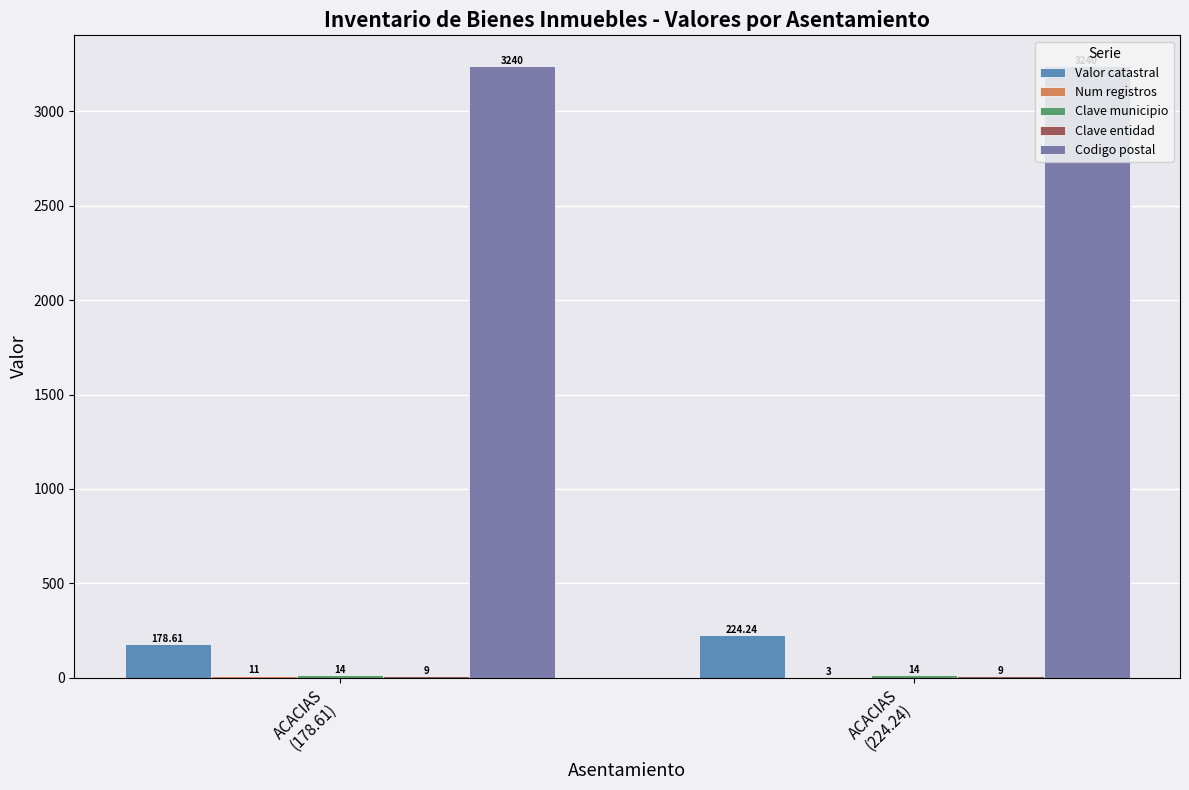

Count the number of data series in this chart.

5